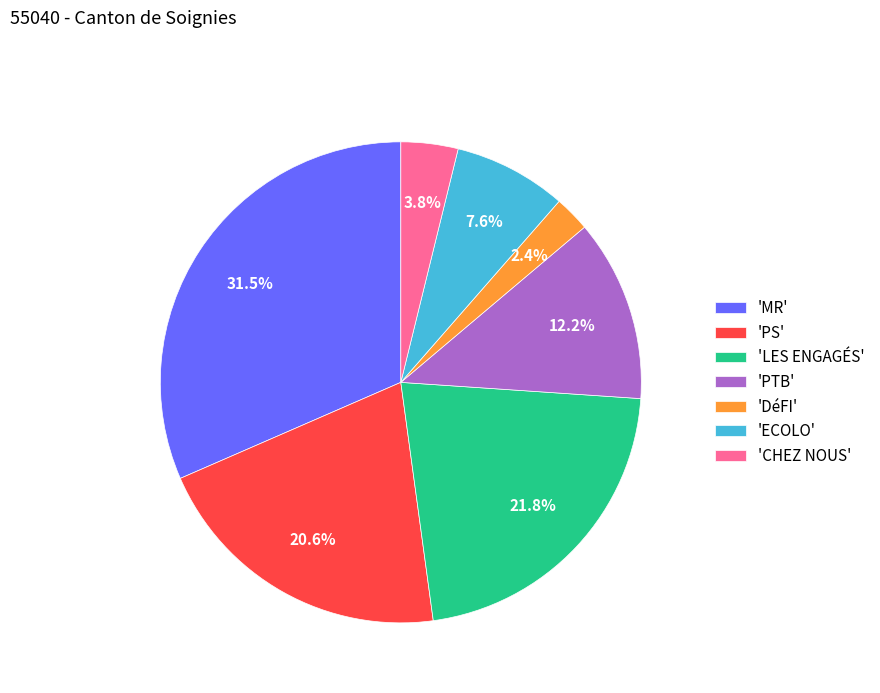

What is the largest slice in the pie chart?

'MR'